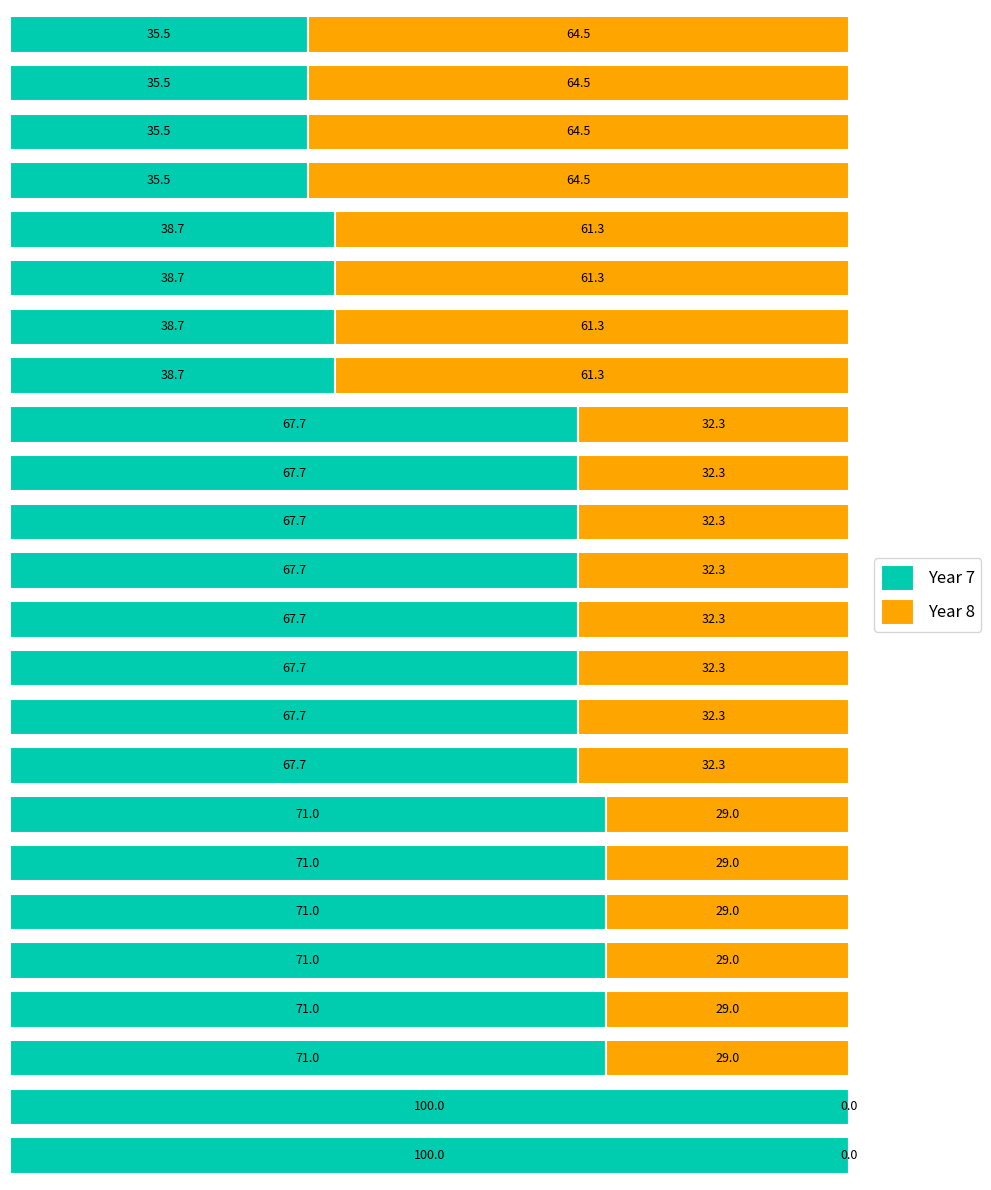

What is the difference between the second highest and minimum values in the Year 7 series?

64.5